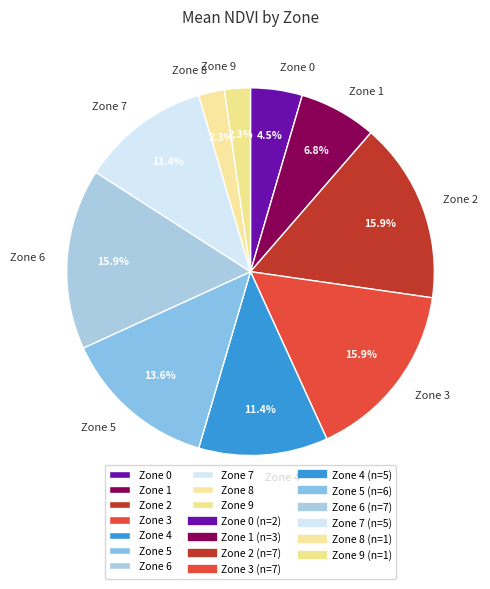

Is Zone 3 the majority of the pie?

No